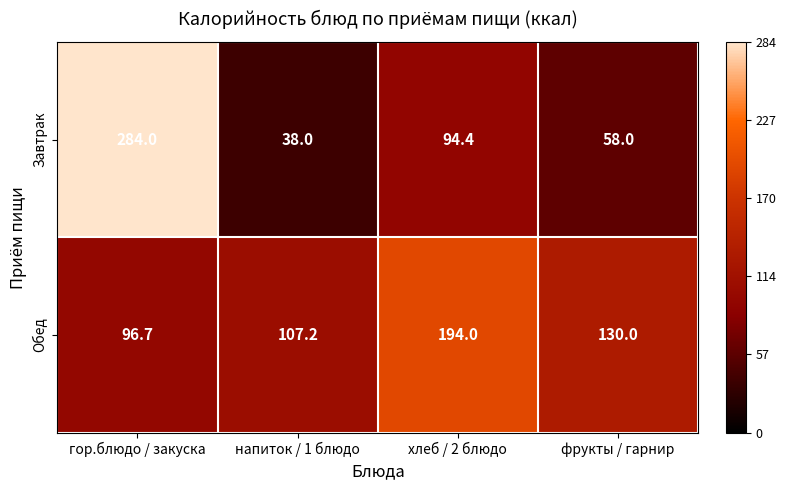

What is the smallest value displayed?

38.0